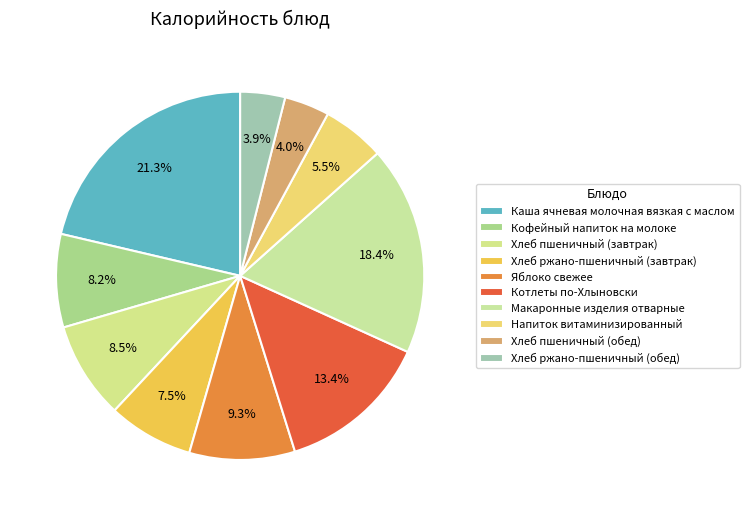

To the nearest percent, what is the combined percentage of Хлеб ржано-пшеничный (завтрак) and Каша ячневая молочная вязкая с маслом?

29%